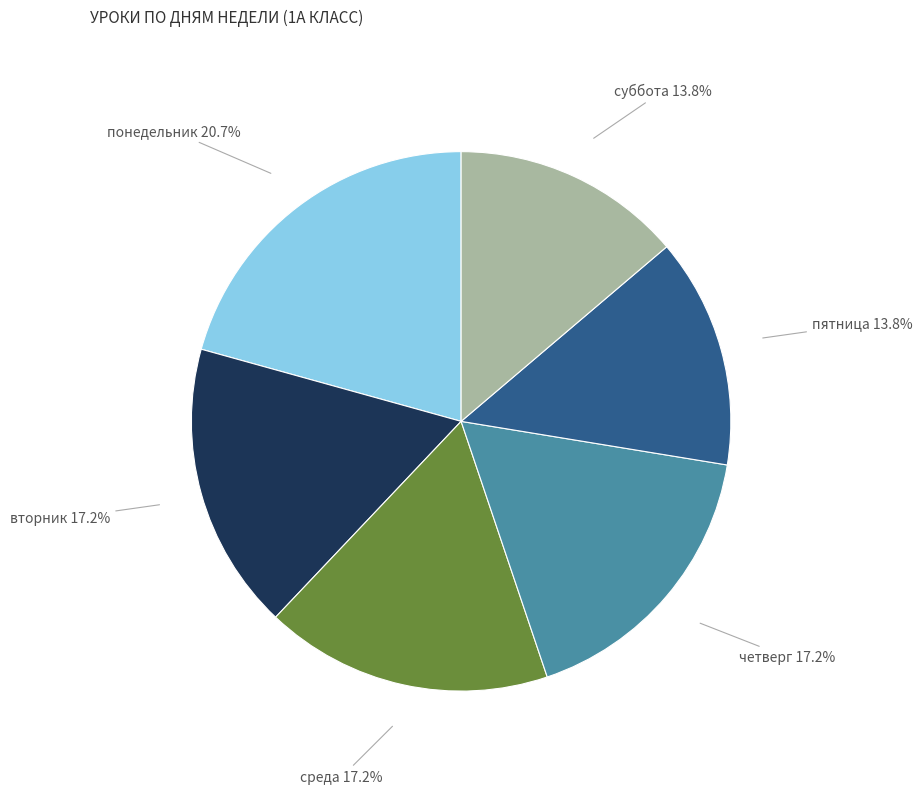

To the nearest percent, what is the combined percentage of среда and понедельник?

38%